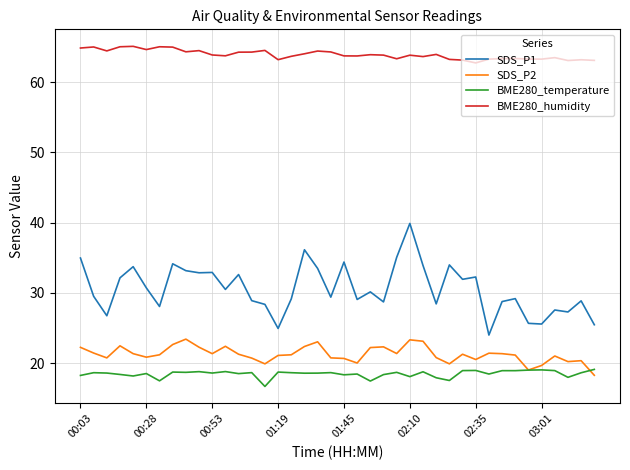

Rank the series by their maximum value, from highest to lowest.

BME280_humidity, SDS_P1, SDS_P2, BME280_temperature